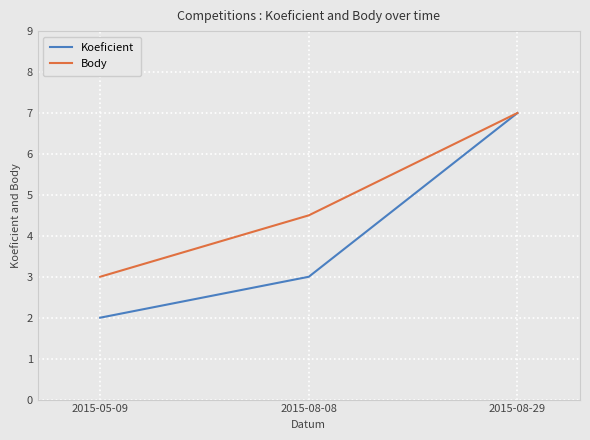

What value does the Body series have at 2015-08-08?

4.5